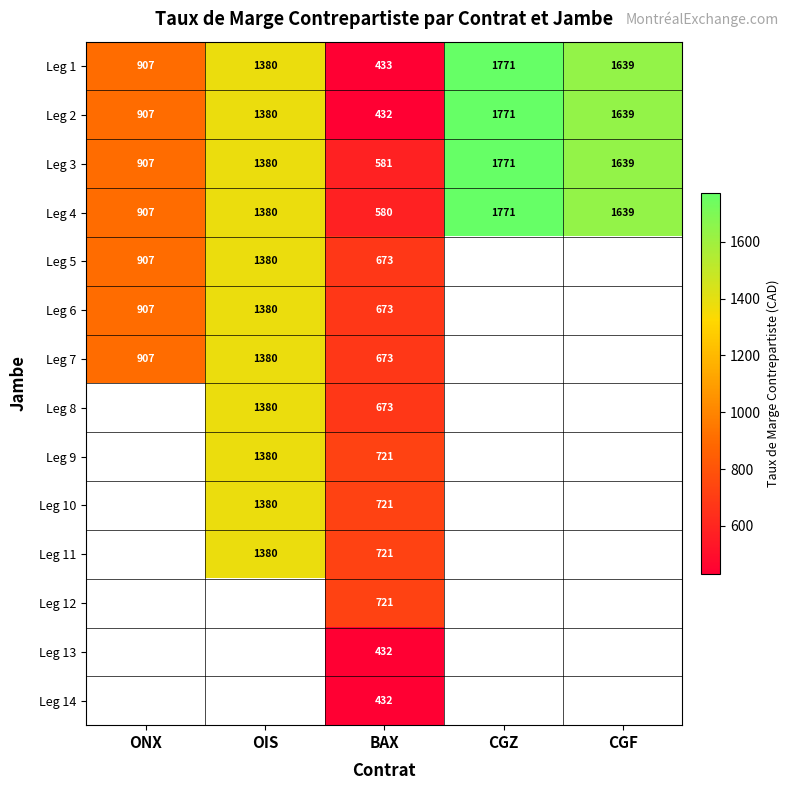

What is the total value across all series at BAX?

8466